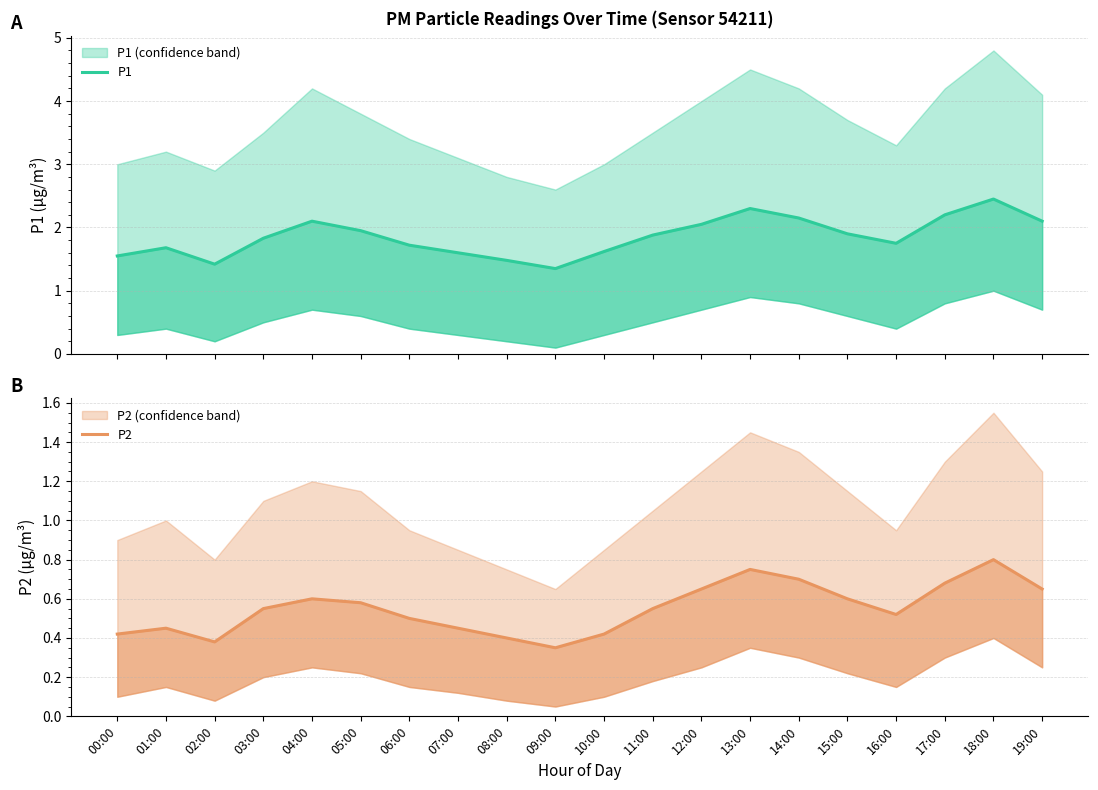

Is it true that P2 equals 0.1 at 11:00?

False